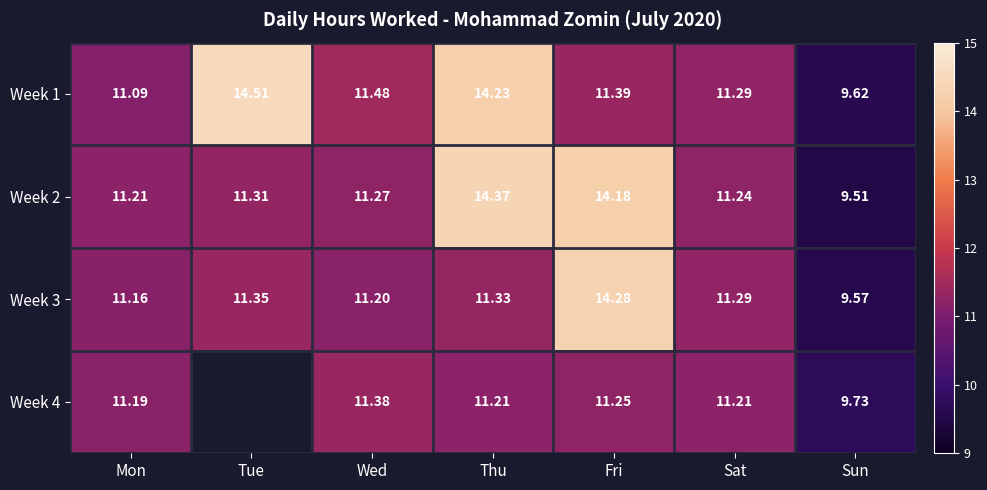

Where does the Week 2 series first go above 11?

Mon